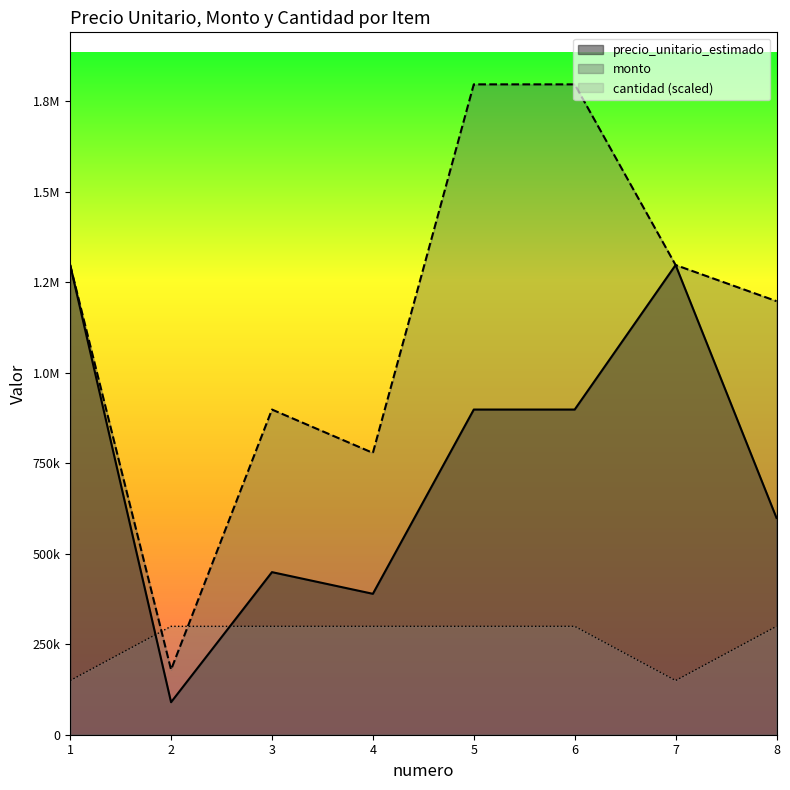

Which label corresponds to the smallest value in the chart?

2